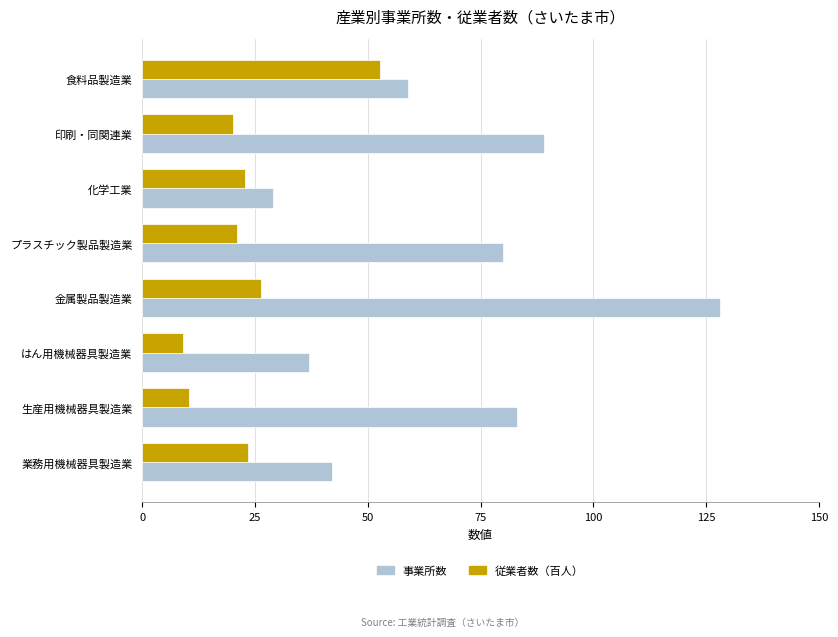

Rank the series by their average value, from lowest to highest.

従業者数（百人）, 事業所数